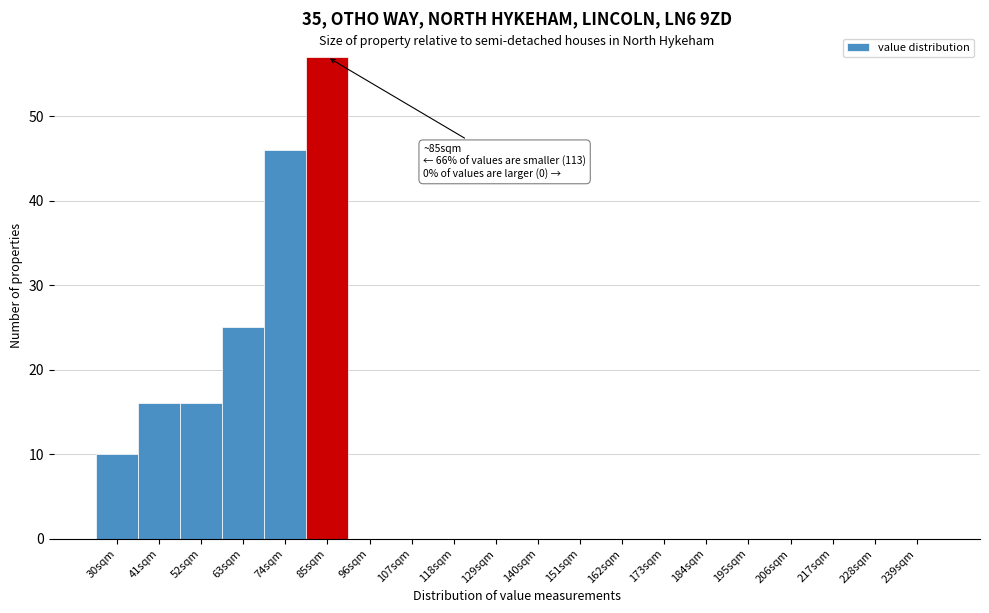

Reading right to left, list all the values displayed in this chart.

239sqm=0	228sqm=0	217sqm=0	206sqm=0	195sqm=0	184sqm=0	173sqm=0	162sqm=0	151sqm=0	140sqm=0	129sqm=0	118sqm=0	107sqm=0	96sqm=0	85sqm=57	74sqm=46	63sqm=25	52sqm=16	41sqm=16	30sqm=10